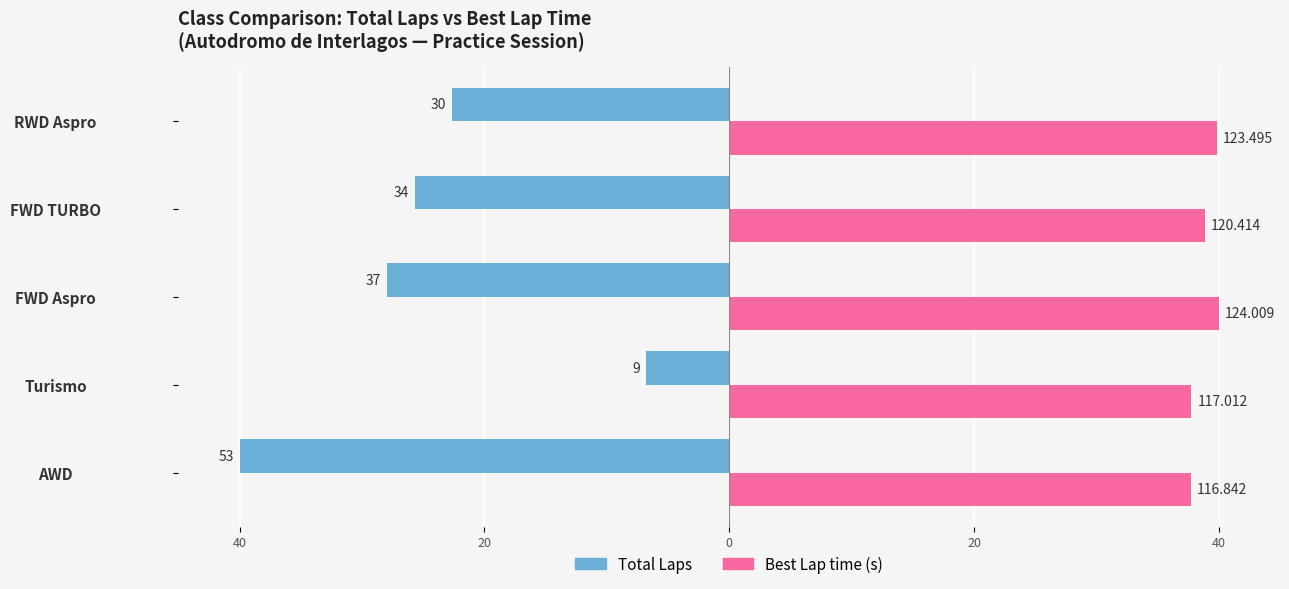

The value of Best Lap time at AWD is 54.1. True or false?

False